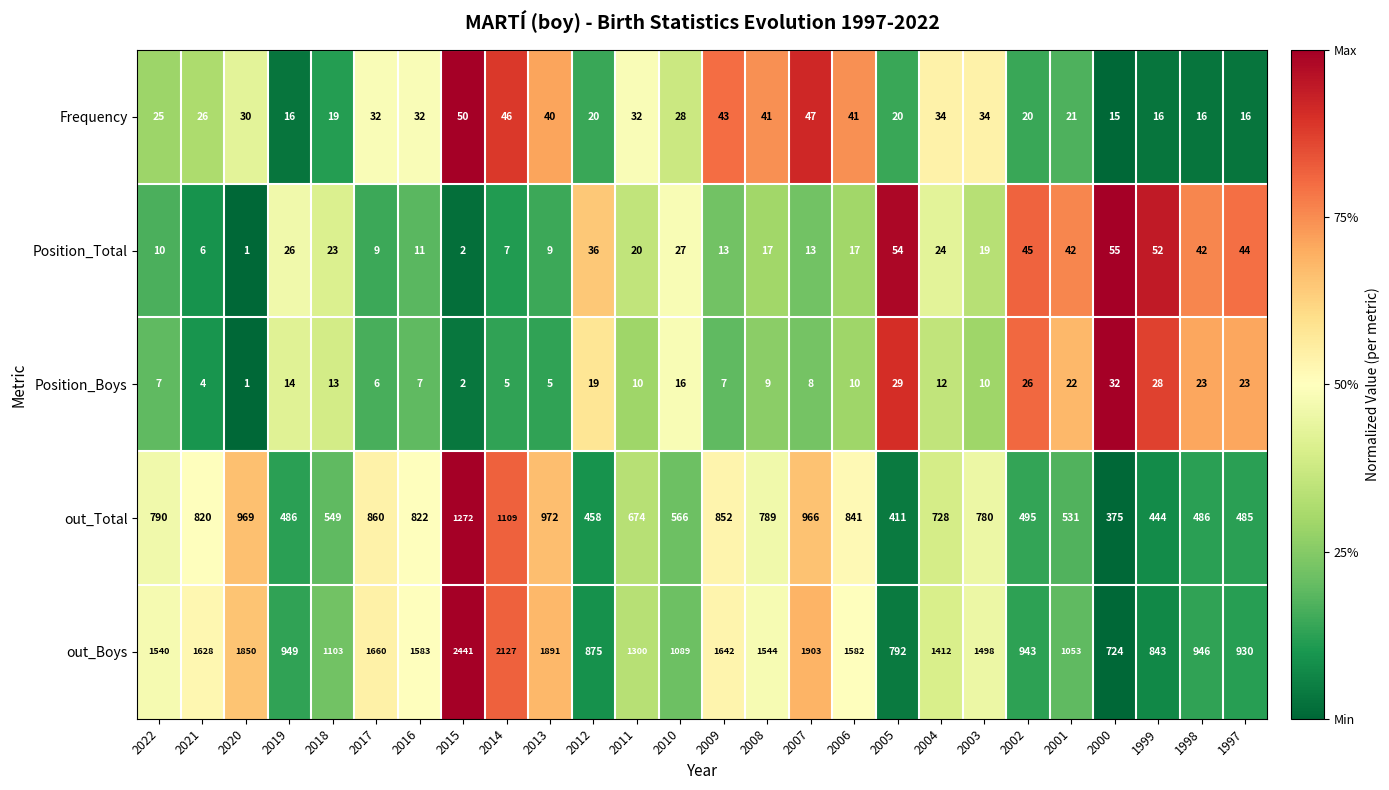

At 2017, list the series in order from smallest to largest.

Position_Boys, Position_Total, Frequency, out_Total, out_Boys